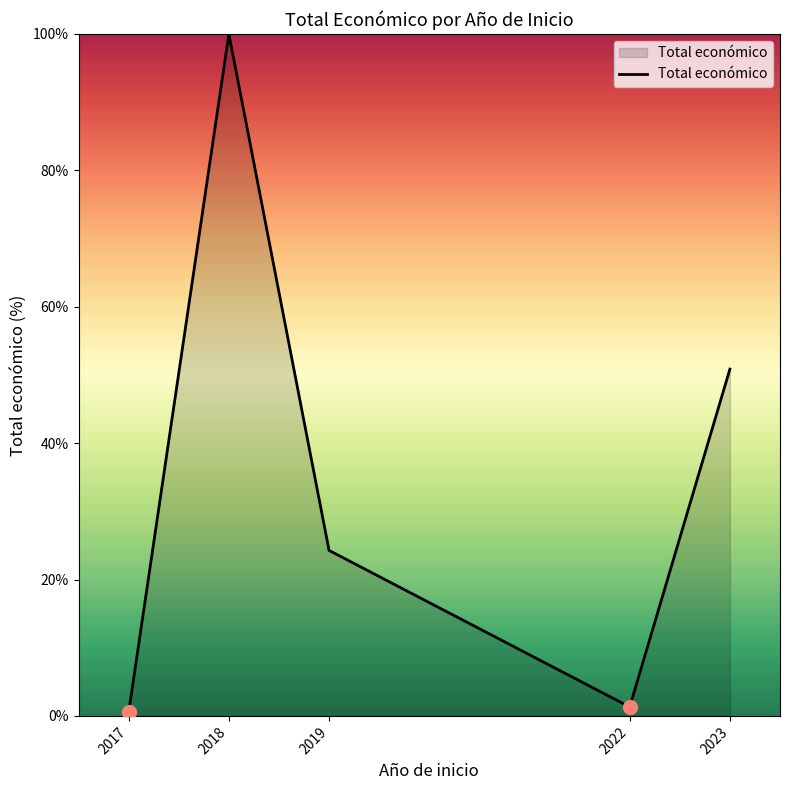

Reading right to left, list all the values displayed in this chart.

50.9	1.3	24.3	100.0	0.5